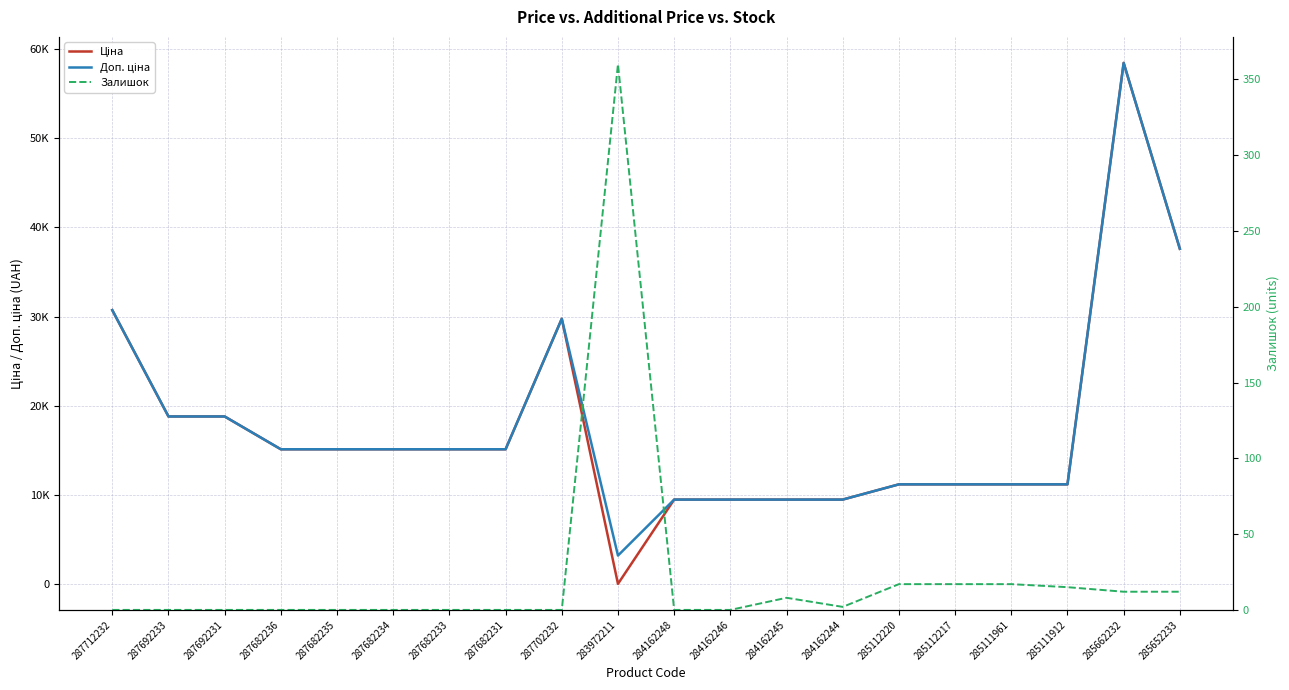

List the labels in order of Доп. ціна value, smallest first.

283972211, 284162248, 284162246, 284162245, 284162244, 285112220, 285112217, 285111961, 285111912, 287682236, 287682235, 287682234, 287682233, 287682231, 287692233, 287692231, 287702232, 287712232, 285652233, 285662232